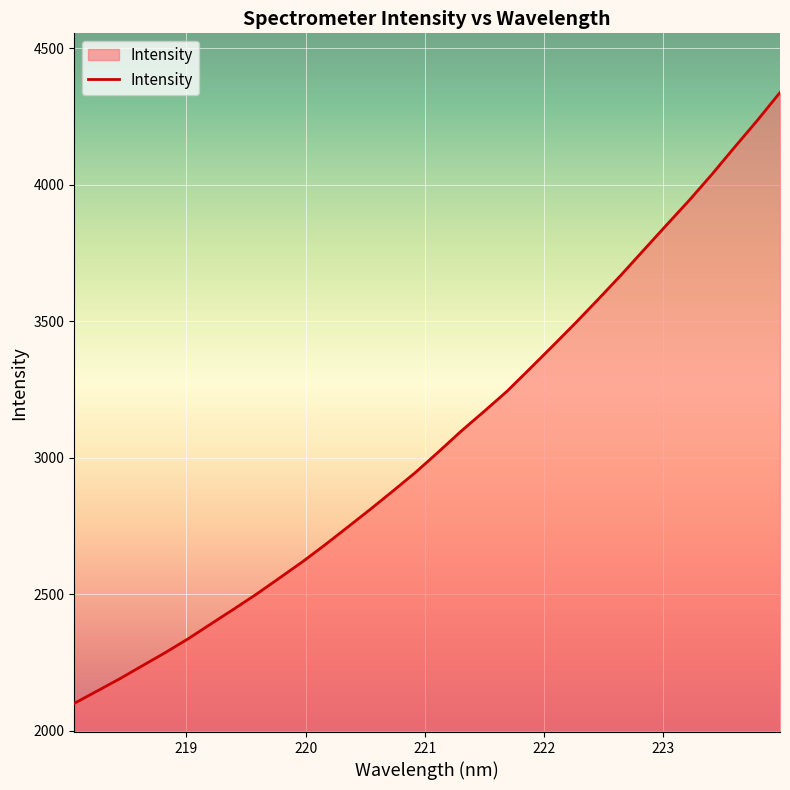

What is the difference between the maximum and minimum values?

2238.2